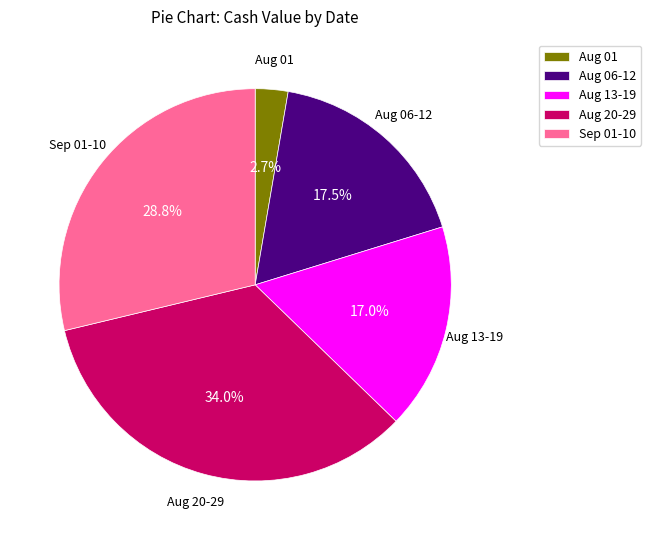

Which slice is the smallest?

Aug 01